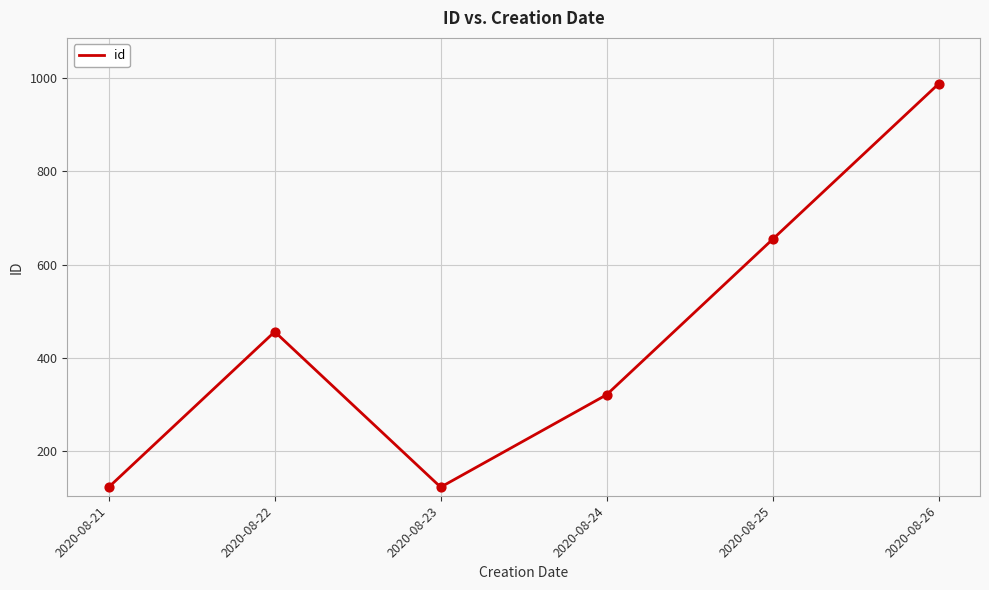

What is the change in value from 2020-08-21 to 2020-08-25?

+531